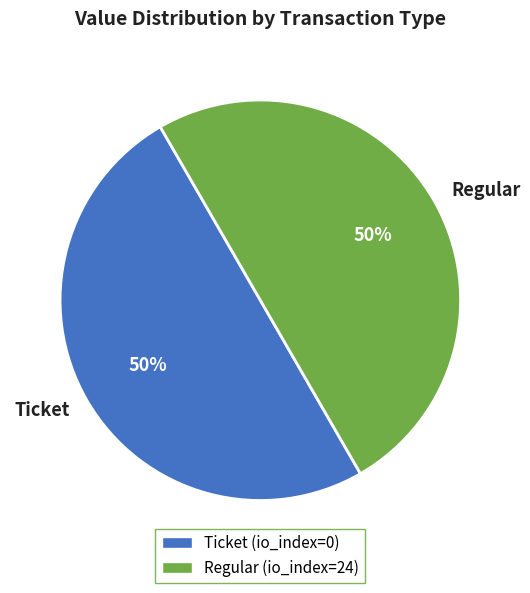

How many slices are in this pie chart?

2